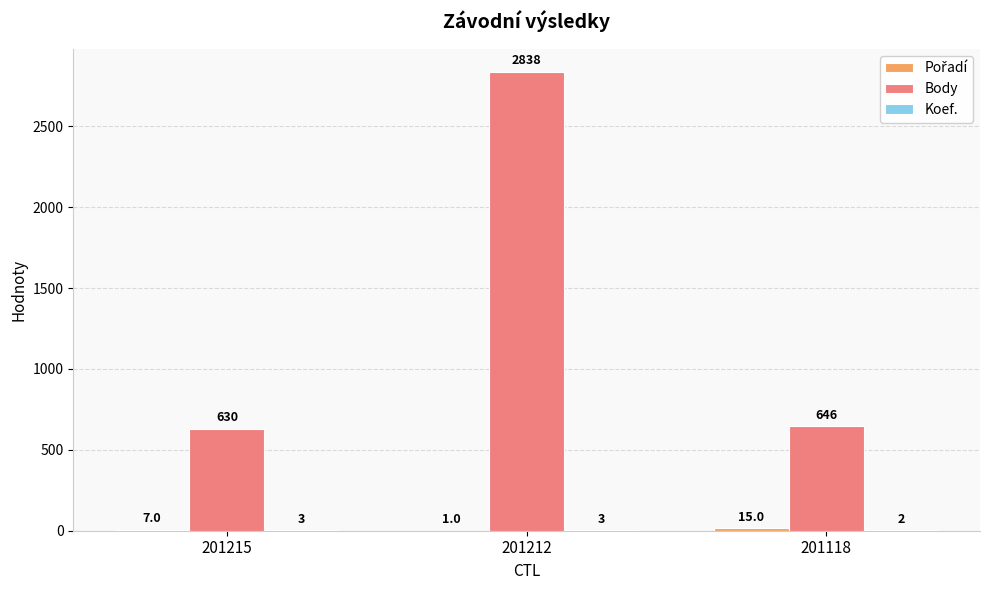

Between 201212 and 201118, which series saw the biggest shift?

Body